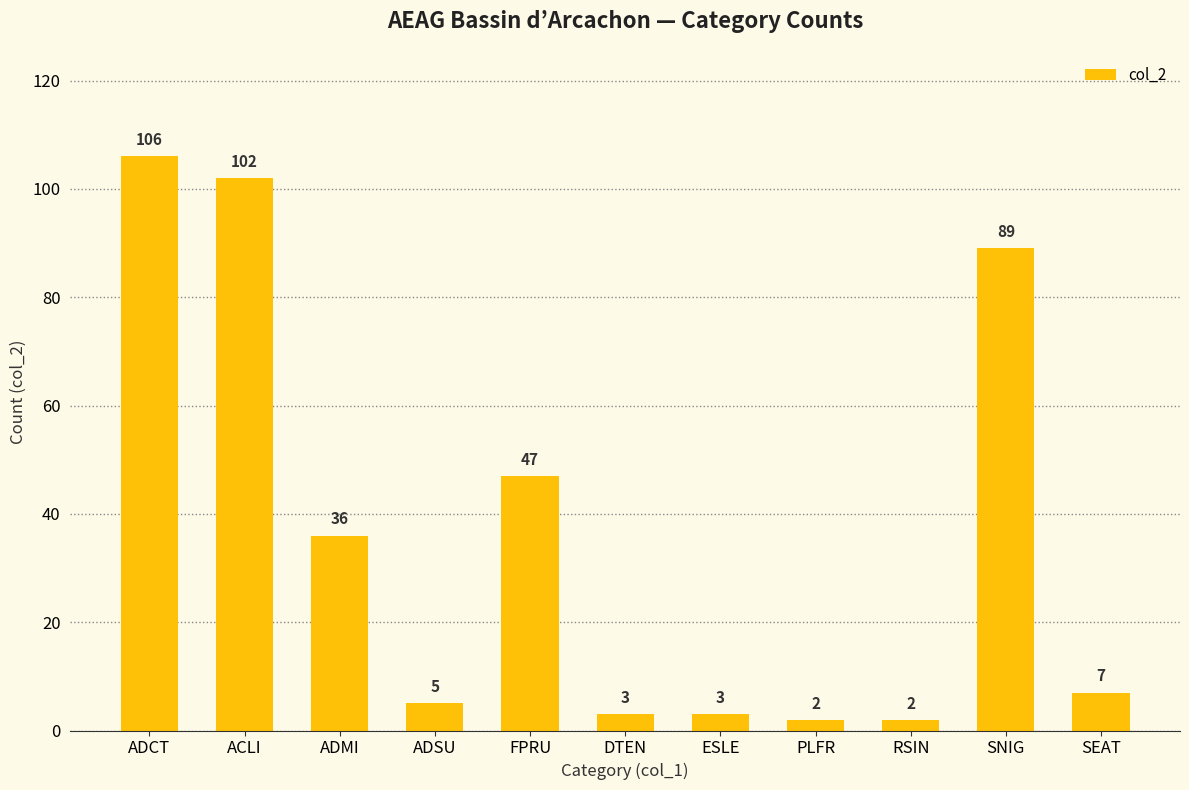

Count the number of categories in the chart.

11